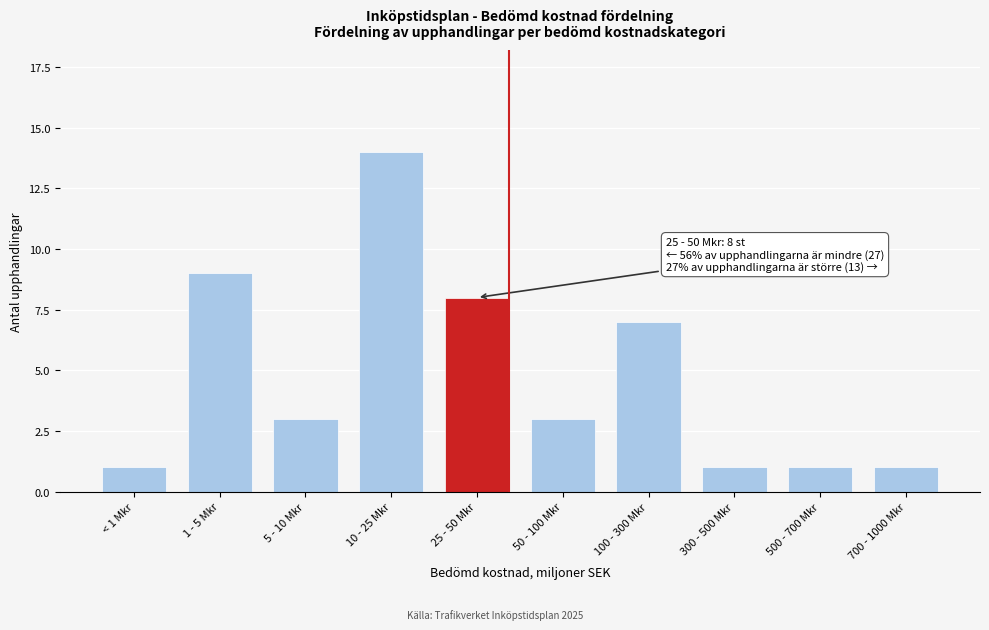

Reading left to right, list all the values displayed in this chart.

< 1 Mkr=1	1 - 5 Mkr=9	5 - 10 Mkr=3	10 - 25 Mkr=14	25 - 50 Mkr=8	50 - 100 Mkr=3	100 - 300 Mkr=7	300 - 500 Mkr=1	500 - 700 Mkr=1	700 - 1000 Mkr=1